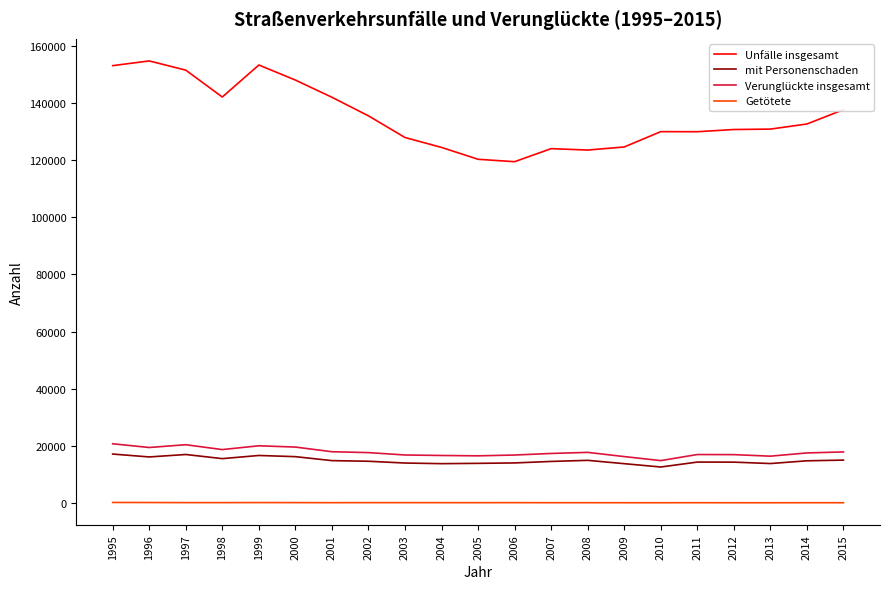

Which series has the largest range (max minus min)?

Unfälle insgesamt